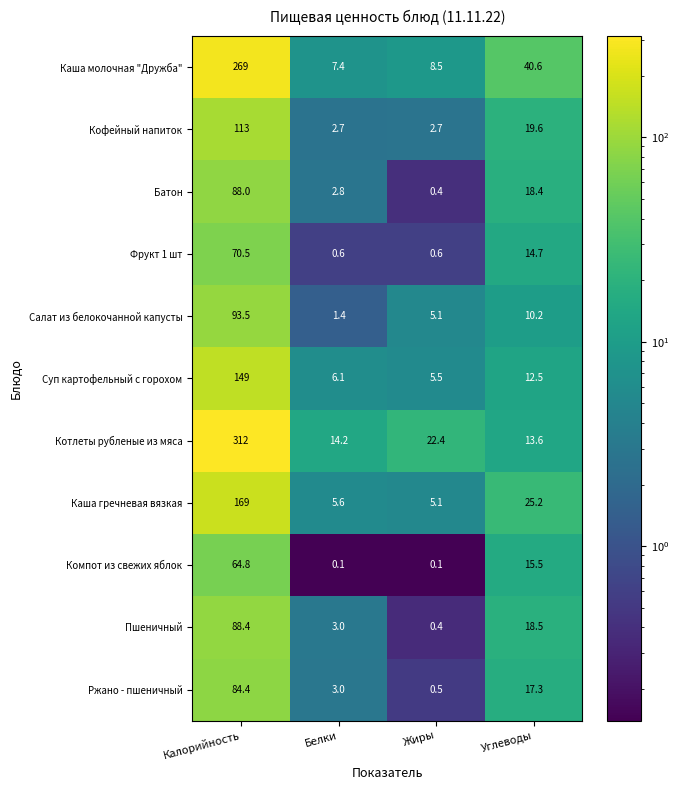

Is the value of Котлеты рубленые из мяса at Белки greater than the value of Каша гречневая вязкая at Калорийность?

No